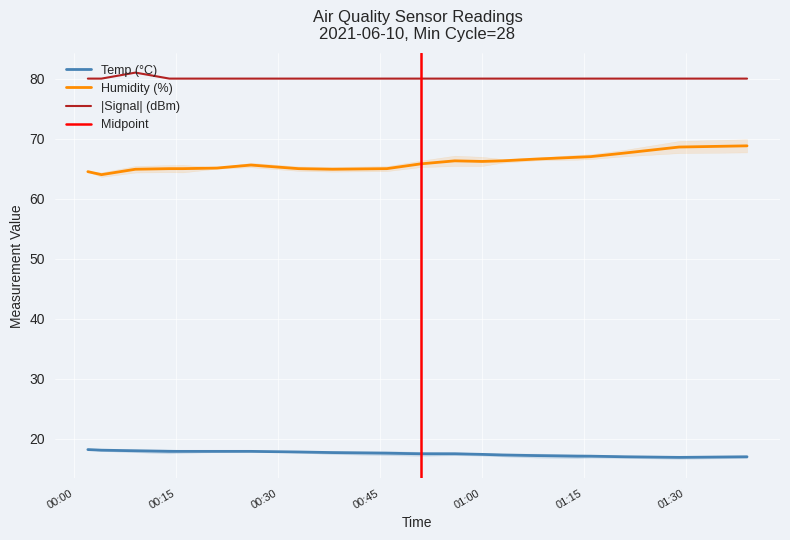

True or false: Humidity (%) and Temp (°C) intersect in this chart.

False